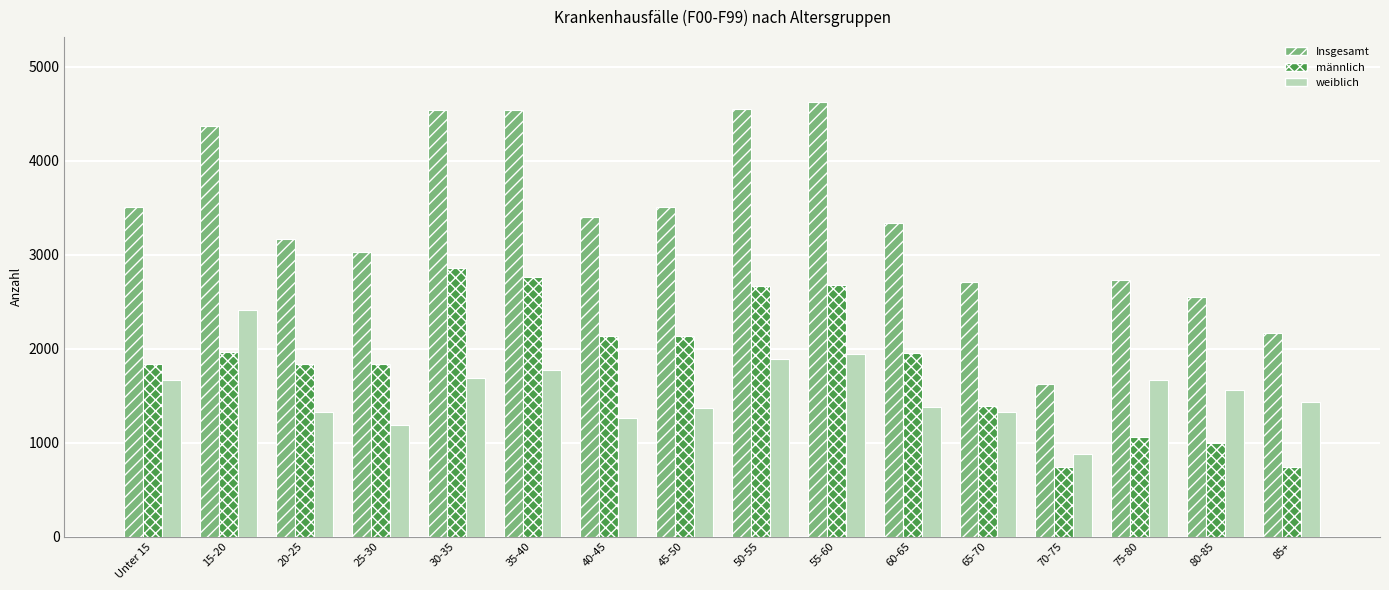

The value of männlich at 65-70 is 1801. True or false?

False